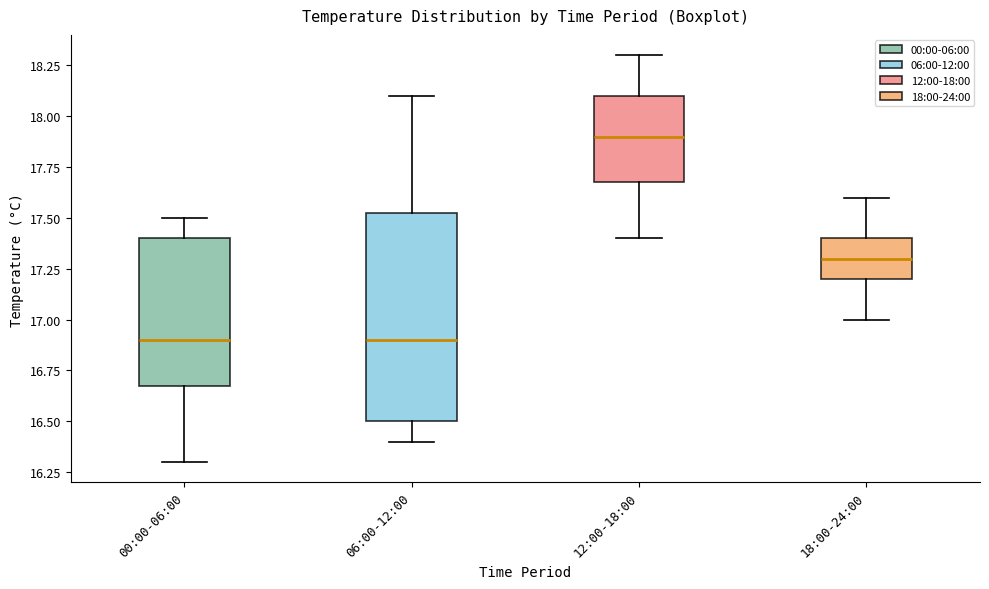

Reading left to right, read every box against the y-axis: the position of its median line, the range the box covers, and the ends of its whiskers. The values are not printed on the chart, so give them approximately, as read against the axis.

00:00-06:00: median 16.90, box 16.70 to 17.40, whiskers 16.30 to 17.50
06:00-12:00: median 16.90, box 16.50 to 17.55, whiskers 16.40 to 18.10
12:00-18:00: median 17.90, box 17.70 to 18.10, whiskers 17.40 to 18.30
18:00-24:00: median 17.30, box 17.20 to 17.40, whiskers 17.00 to 17.60